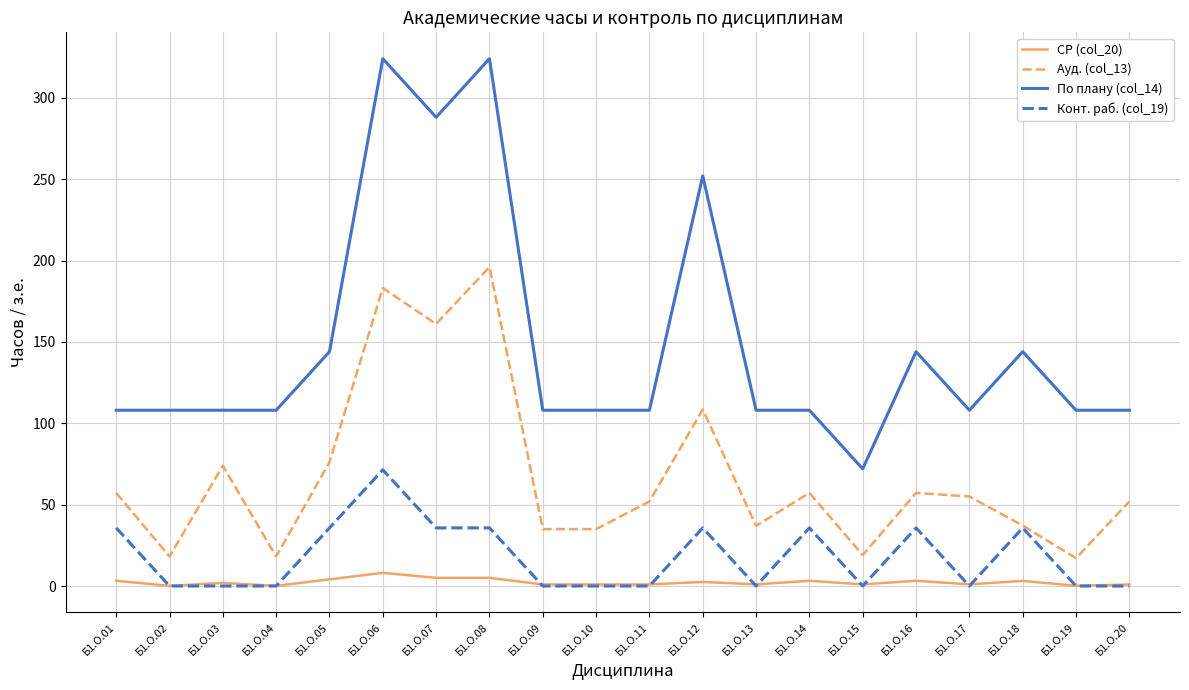

What is the sum of all СР (col_20) values?

46.5